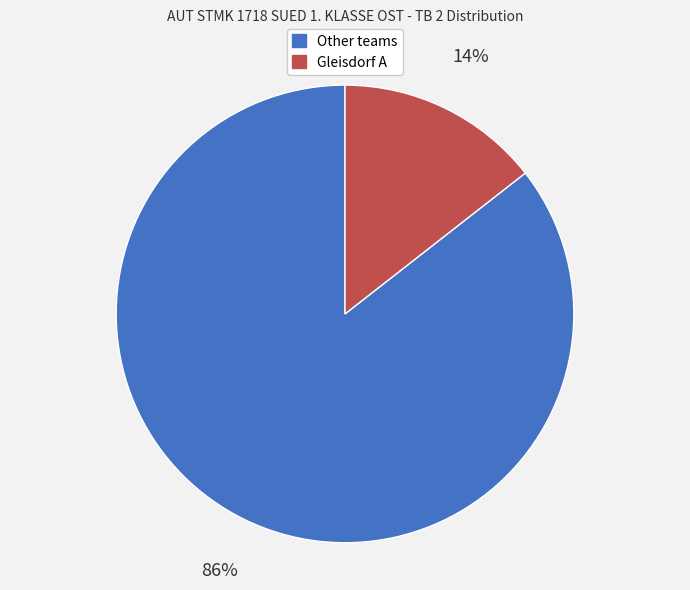

Is there a majority slice in this chart?

Yes